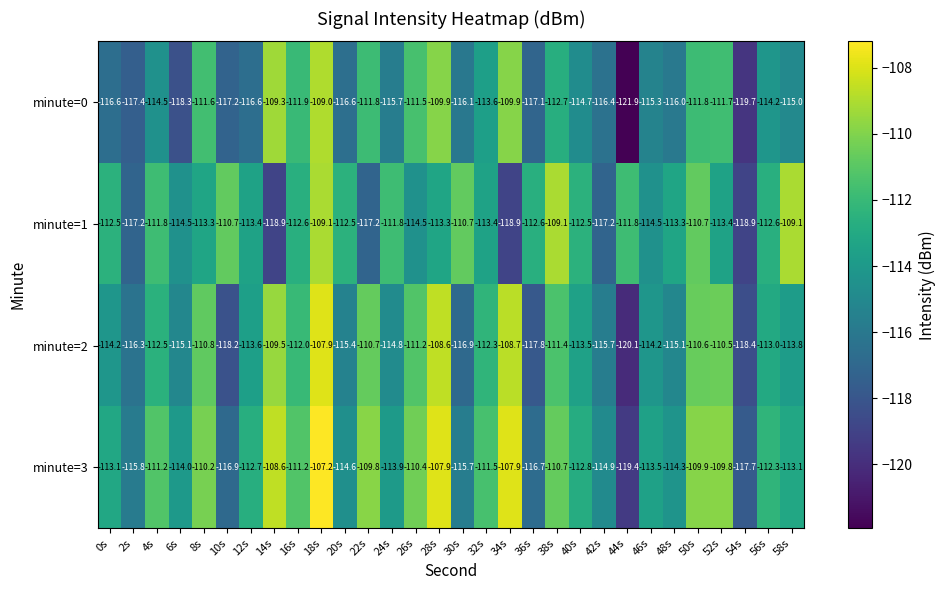

At which label does minute=0 first exceed -114?

8s